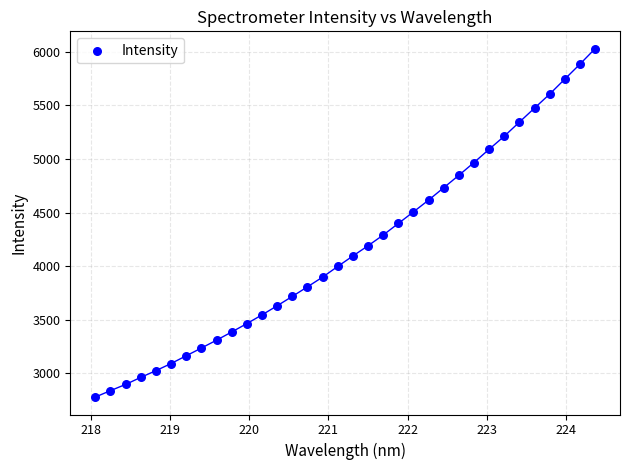

What is the range of Y values (max minus min)?

3249.9